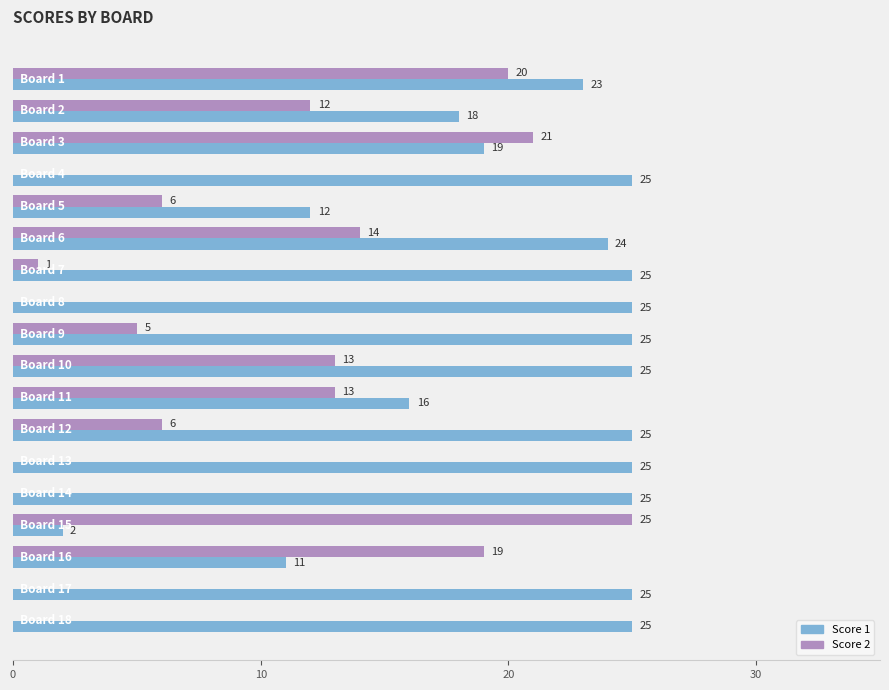

What are all the series names shown in the legend?

Score 1, Score 2